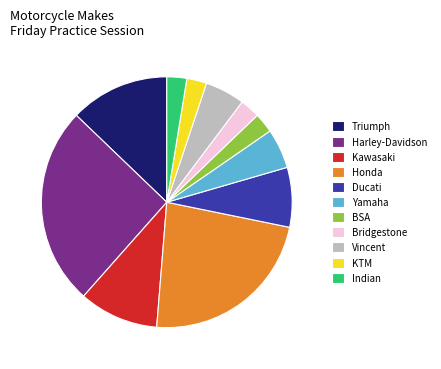

Does Indian represent more than half of the total?

No